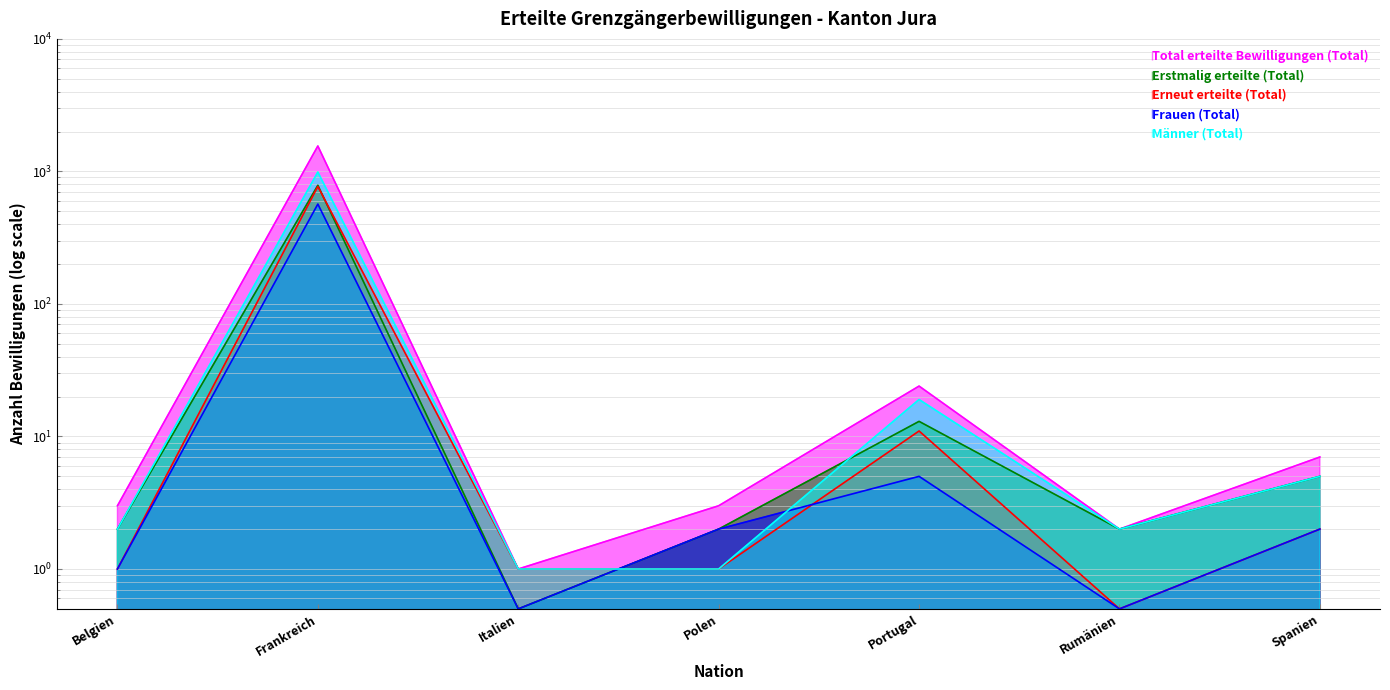

Which has a higher value, Polen or Frankreich?

Frankreich